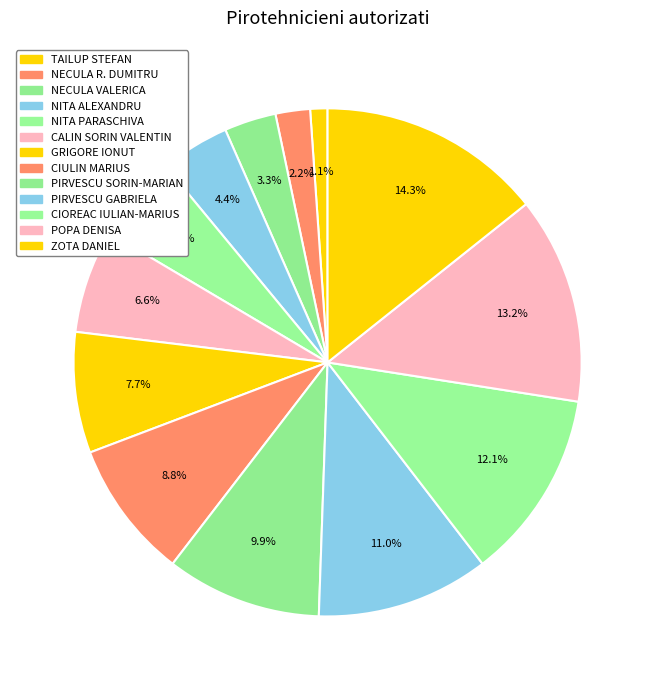

What portion of the pie excludes PIRVESCU GABRIELA?

89.0%